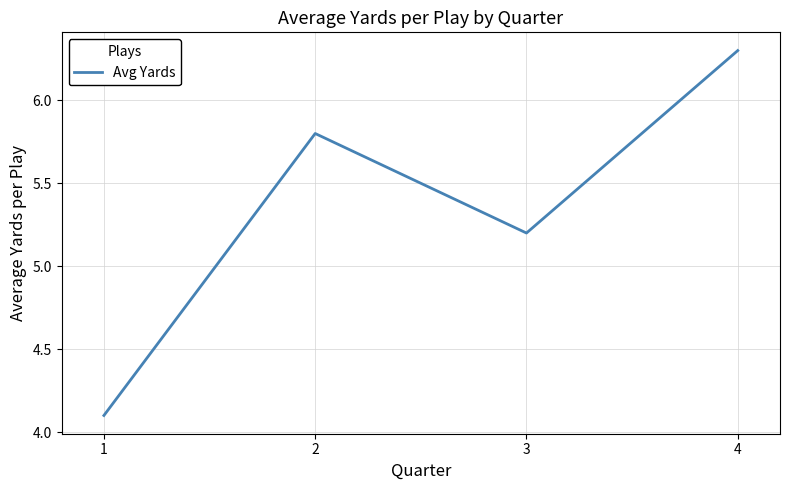

What is the greatest value displayed?

6.3